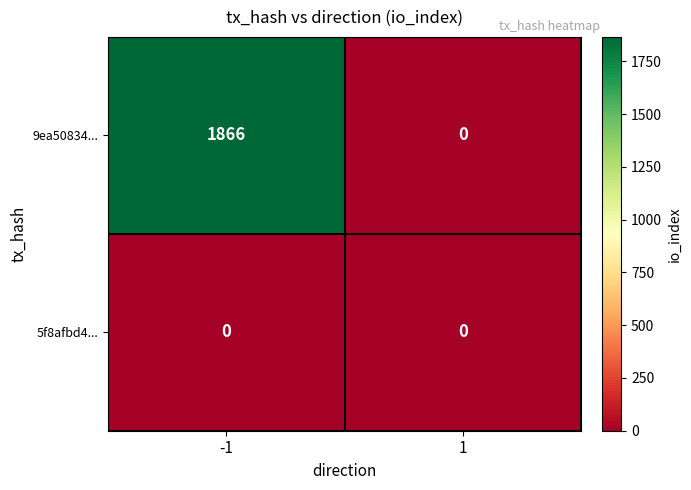

Which series has the largest total across all categories?

9ea50834...